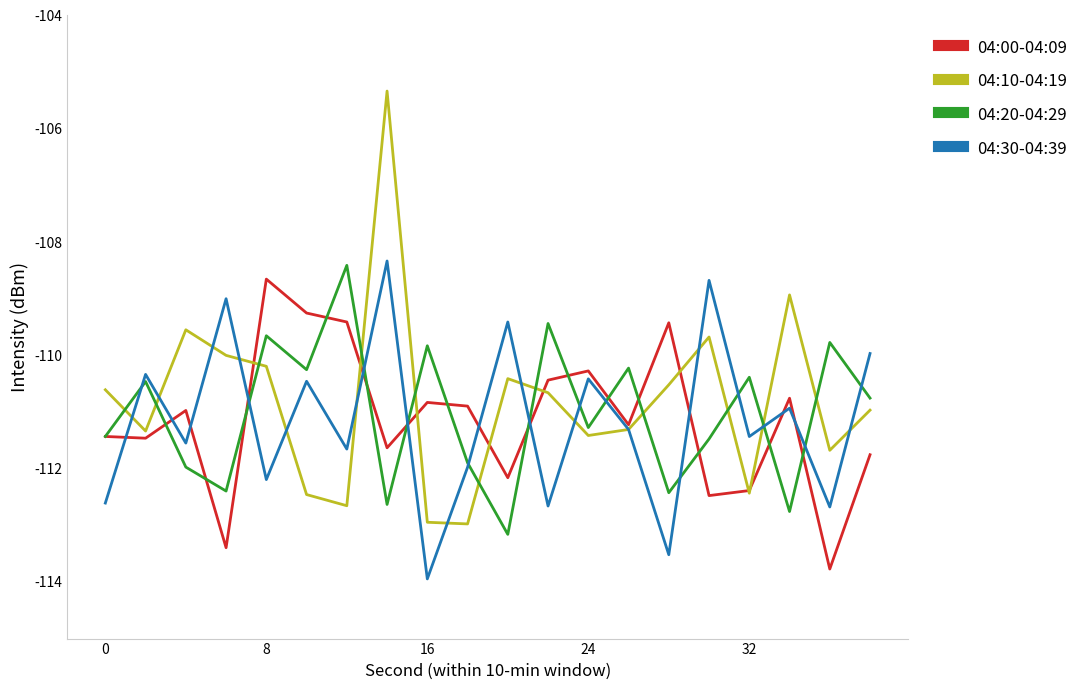

Which series has the widest spread of values?

04:10-04:19